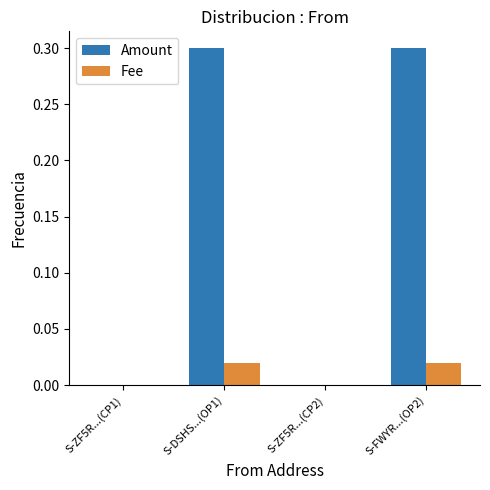

How many groups of bars are there?

4